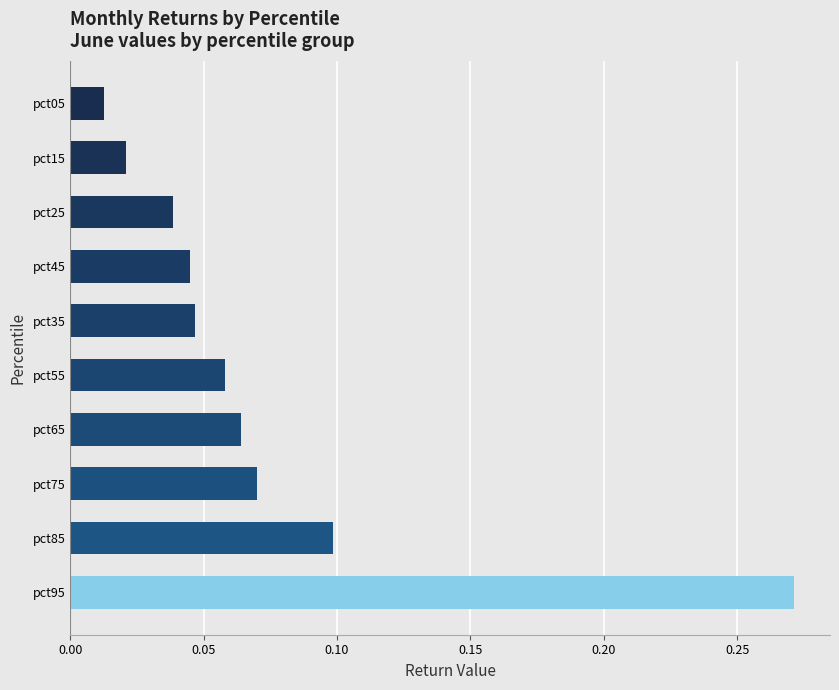

The chart shows a value of 0.2 at pct85. True or false?

False